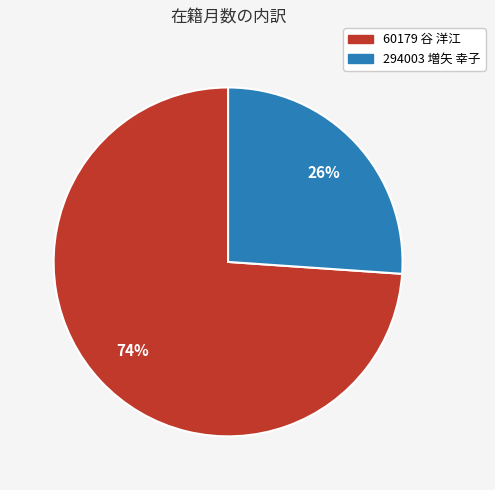

Between 60179 谷 洋江 and 294003 増矢 幸子, which is larger?

60179 谷 洋江